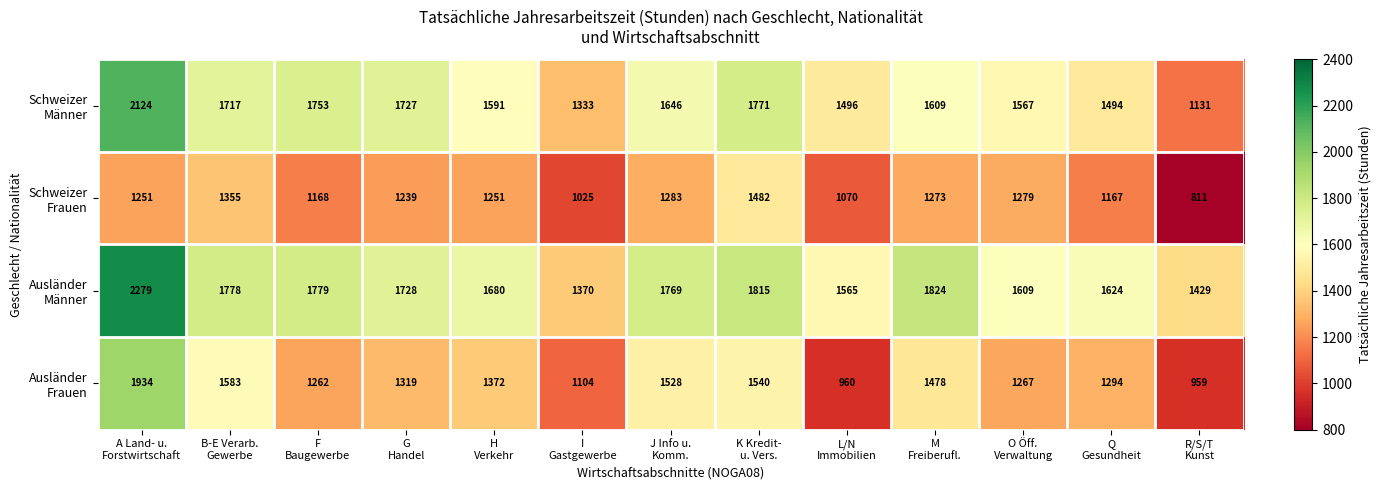

Count the number of data series in this chart.

4